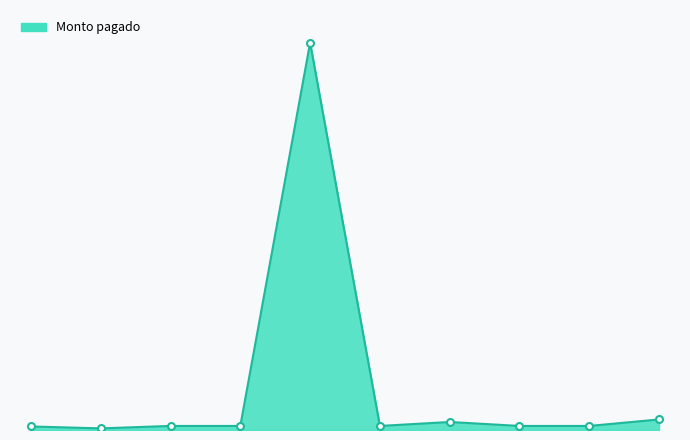

Does the chart have visible grid lines?

No